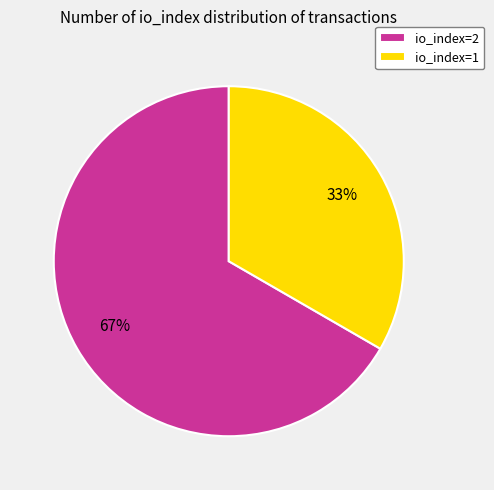

To the nearest percent, what is the average slice percentage?

50%